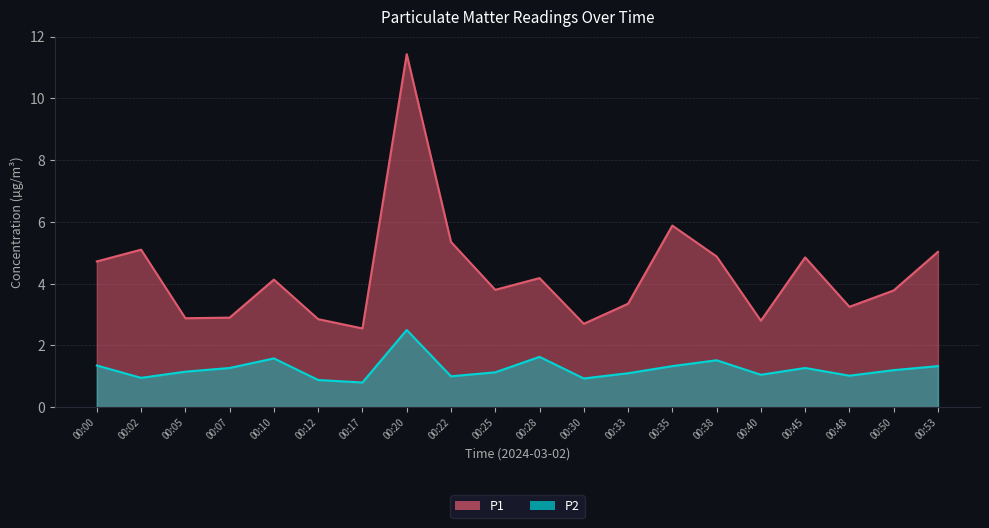

True or false: P2 and P1 intersect in this chart.

False